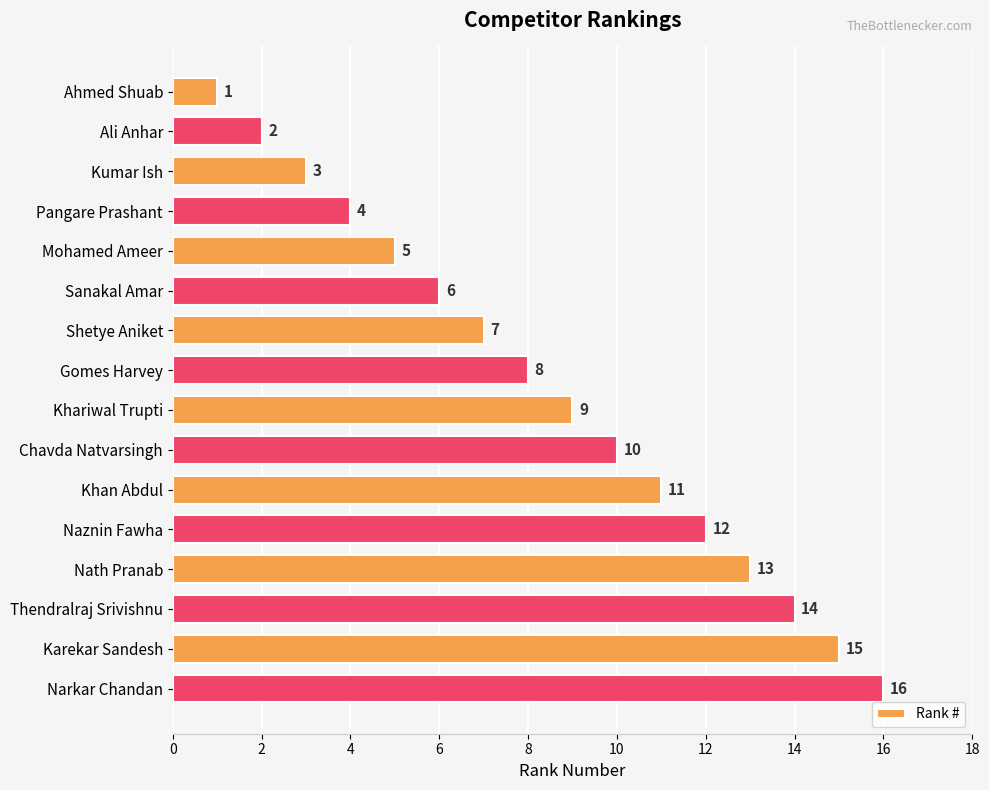

List the labels in order of value, largest first.

Narkar Chandan, Karekar Sandesh, Thendralraj Srivishnu, Nath Pranab, Naznin Fawha, Khan Abdul, Chavda Natvarsingh, Khariwal Trupti, Gomes Harvey, Shetye Aniket, Sanakal Amar, Mohamed Ameer, Pangare Prashant, Kumar Ish, Ali Anhar, Ahmed Shuab